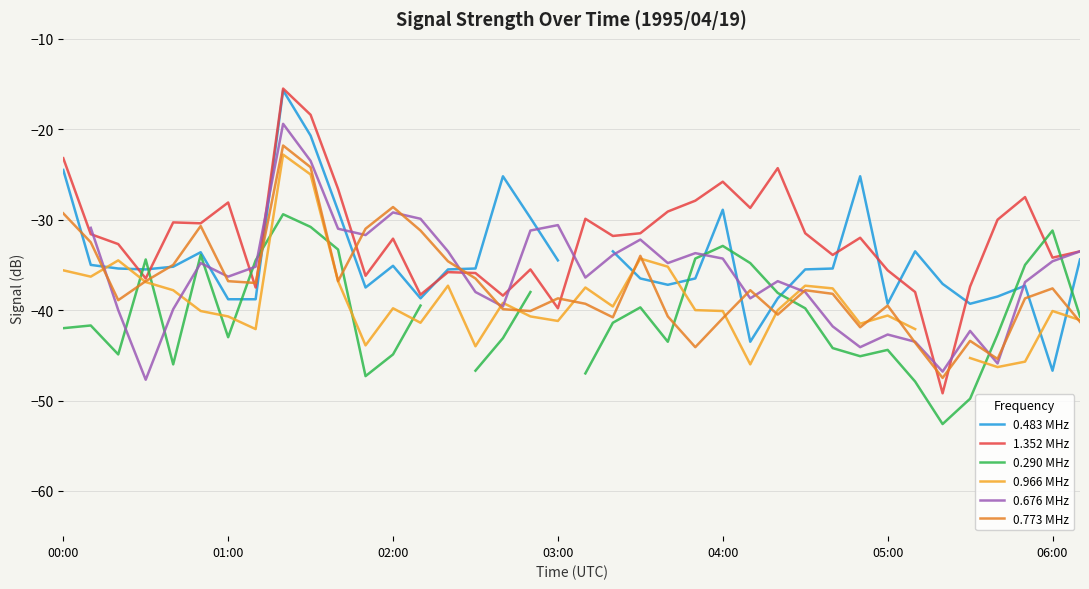

At which label is 0.773 MHz closest to -34?

21